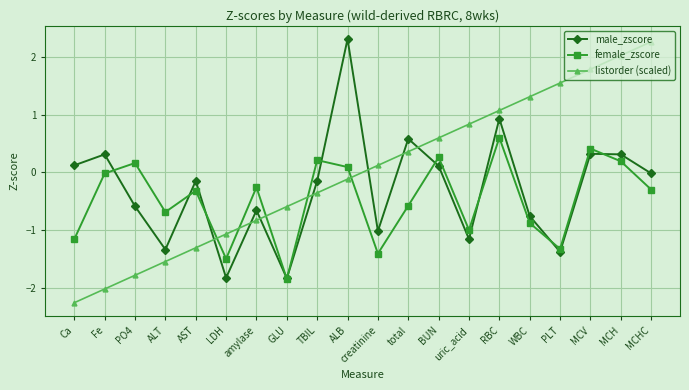

How many values in the listorder (scaled) series are below 0?

10